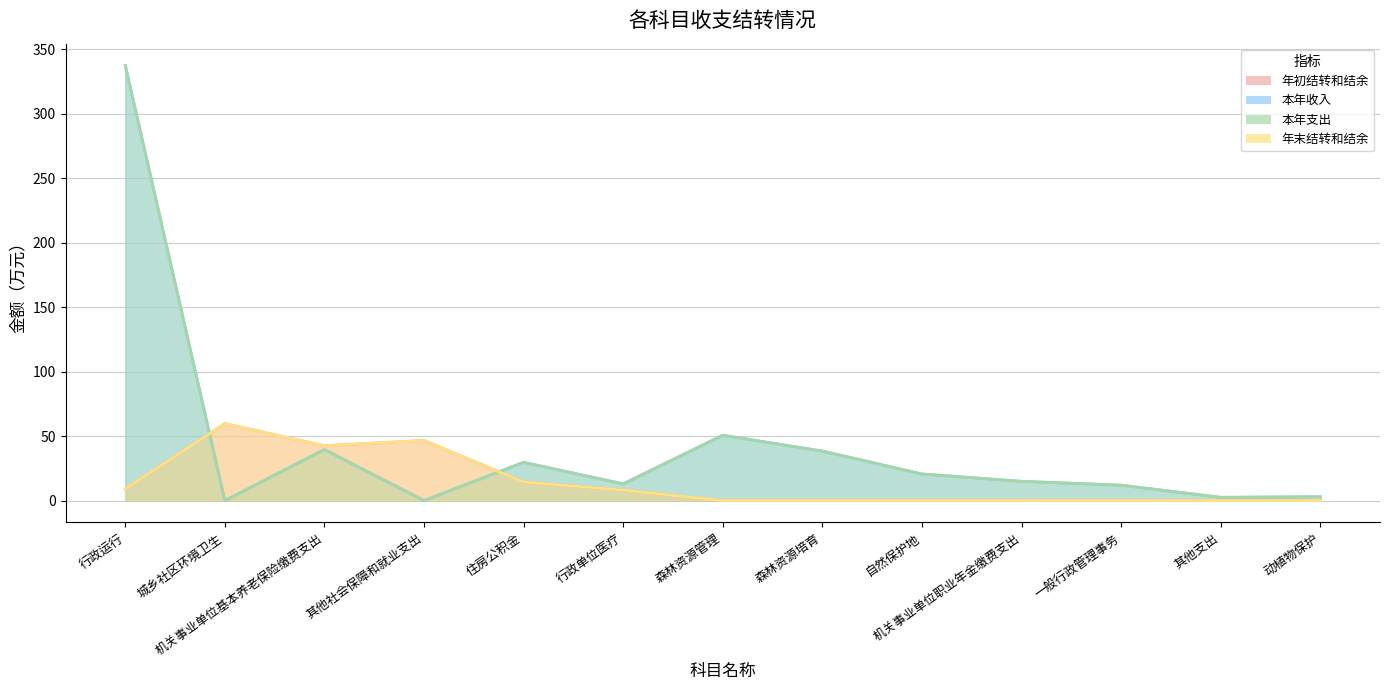

Rank the categories by 年初结转和结余 value from highest to lowest.

城乡社区环境卫生, 其他社会保障和就业支出, 机关事业单位基本养老保险缴费支出, 住房公积金, 行政运行, 行政单位医疗, 森林资源管理, 森林资源培育, 自然保护地, 机关事业单位职业年金缴费支出, 一般行政管理事务, 其他支出, 动植物保护